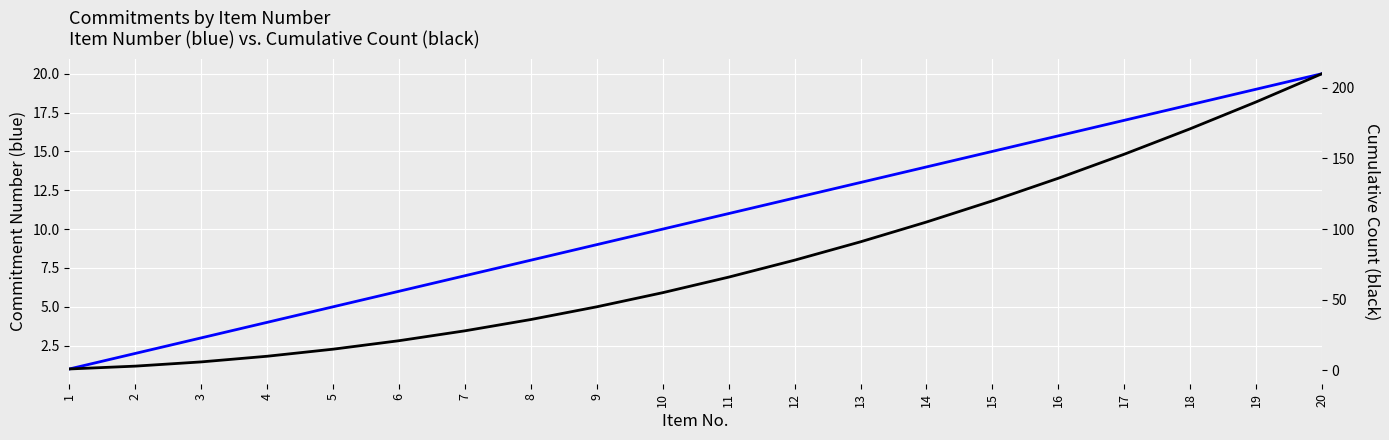

Rank the series at 9 from lowest to highest value.

Commitment Number (Blue), Cumulative Count (Black)